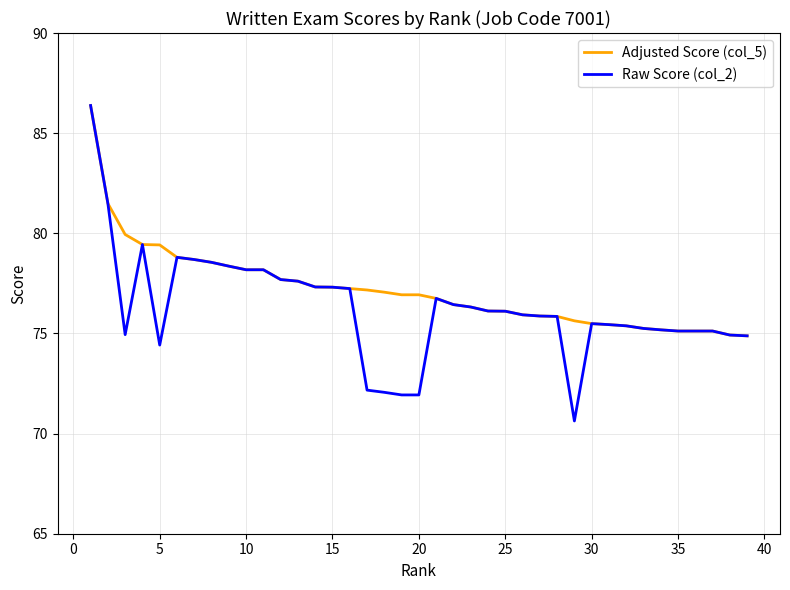

Which series has the widest spread of values?

Raw Score (col_2)